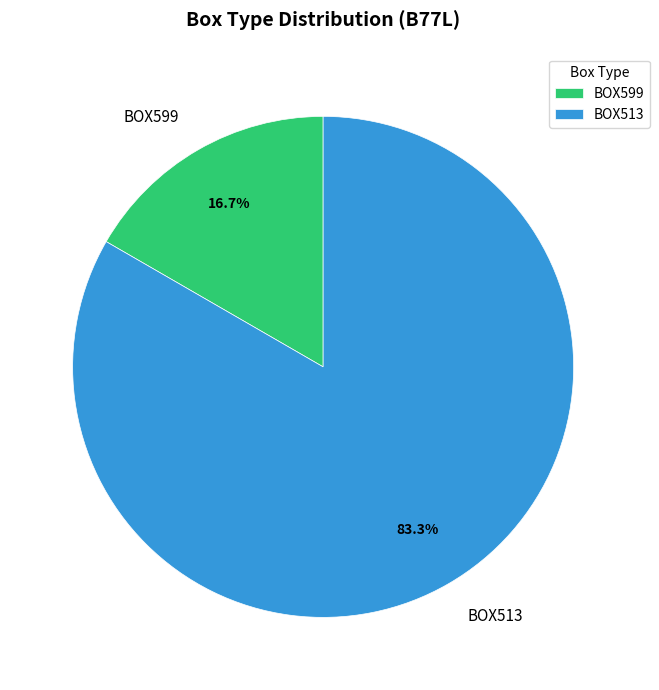

To the nearest percent, what is the difference between the BOX599 and BOX513 slice percentages?

67%